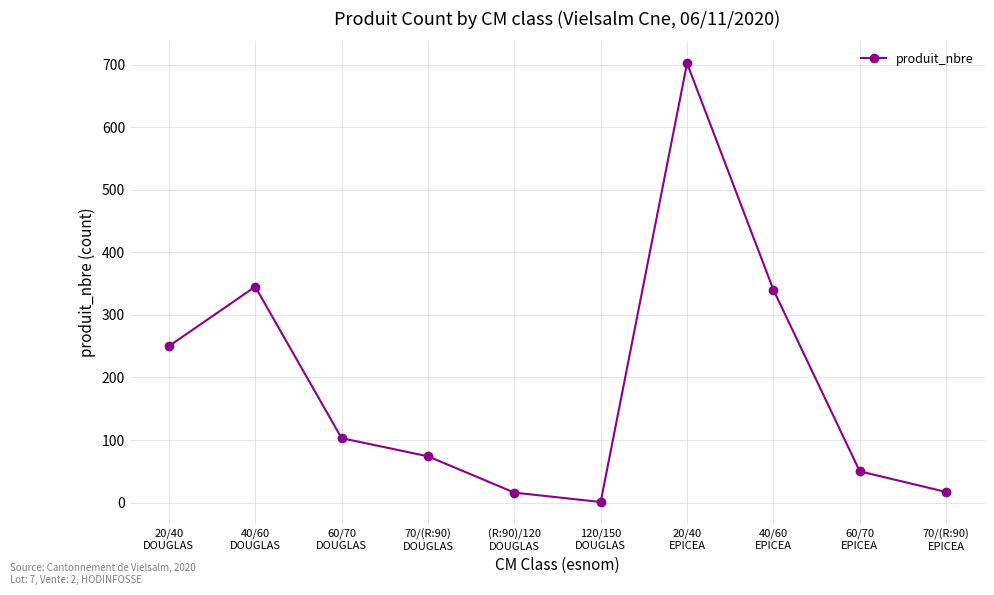

How many data points does each series have?

10